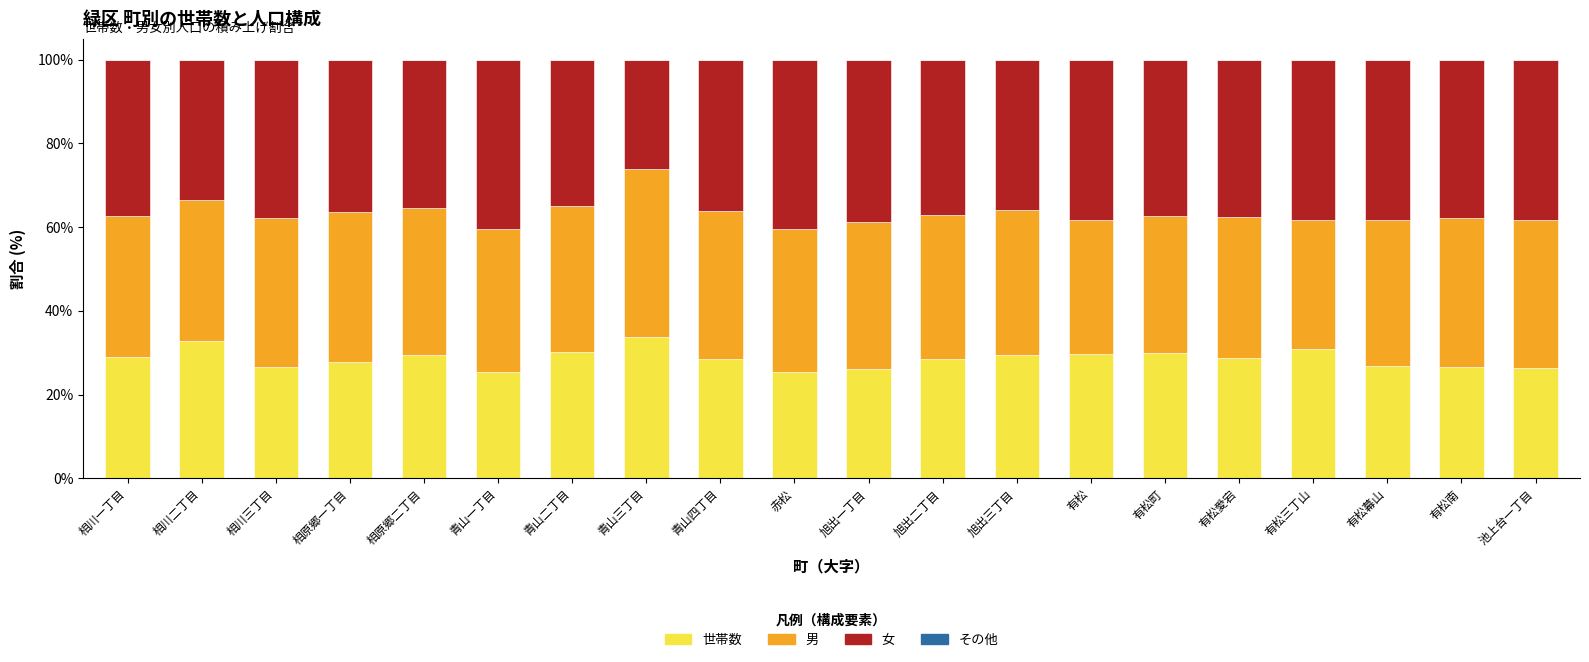

What is the total value across all series at 相原郷二丁目?

100.0